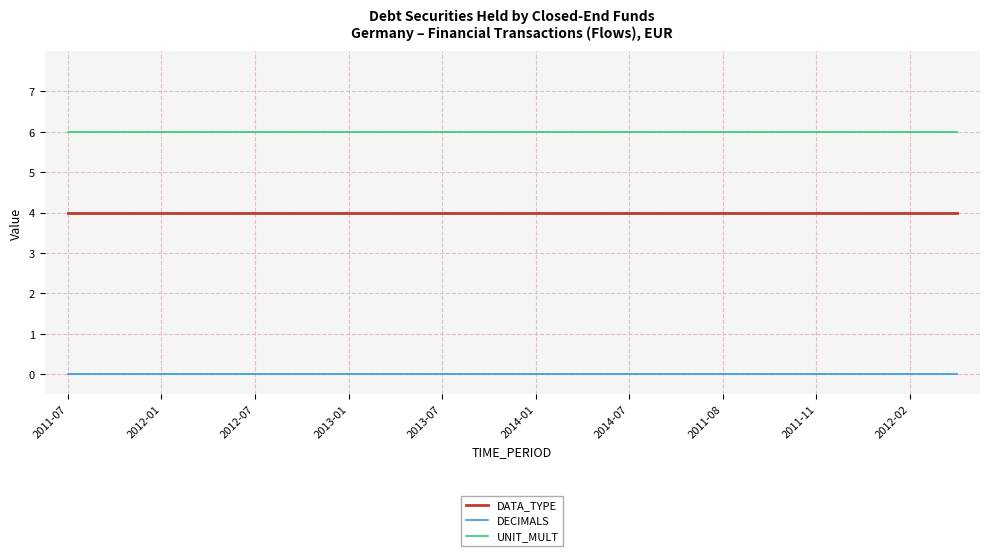

Rank the series by their maximum value, from lowest to highest.

DECIMALS, DATA_TYPE, UNIT_MULT